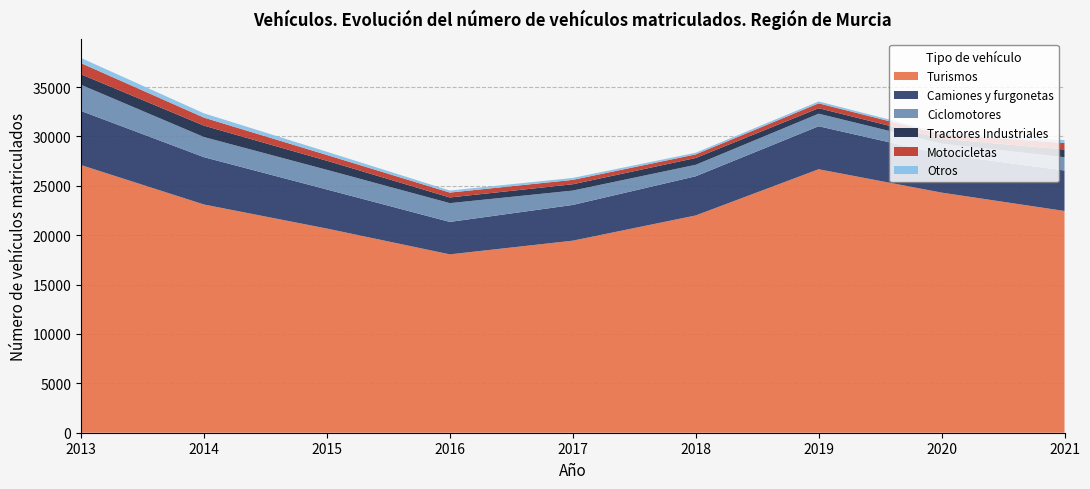

Reading left to right, list all the values displayed in this chart.

Turismos: 27102	23109	20674	18060	19447	22001	26679	24314	22454
Camiones y furgonetas: 5482	4792	3956	3286	3617	3967	4355	3896	4099
Ciclomotores: 2645	2040	1990	1902	1456	1163	1270	1059	1347
Tractores Industriales: 1069	1154	921	575	640	687	558	497	778
Motocicletas: 1125	812	583	494	444	365	493	443	663
Otros: 524	433	327	204	196	167	190	143	292